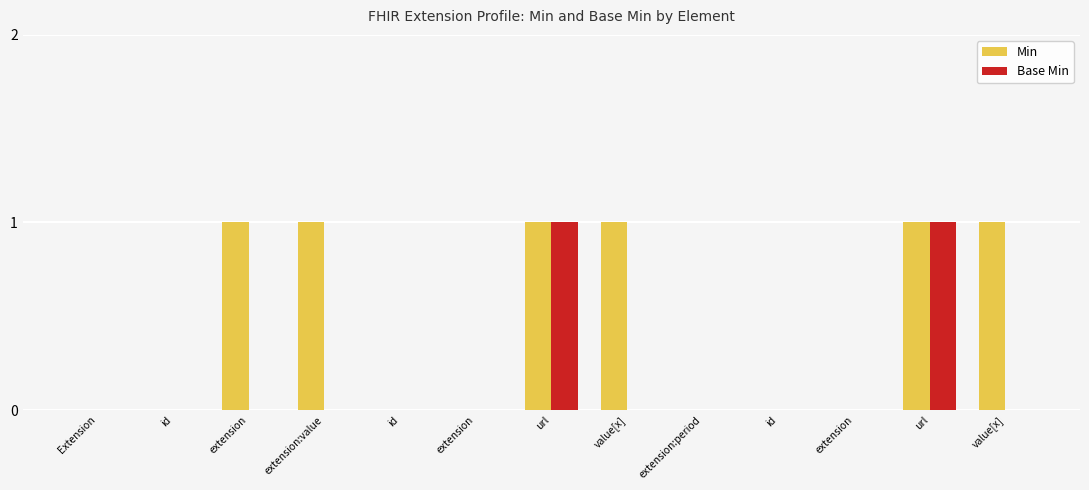

At which label does Min reach its peak?

extension